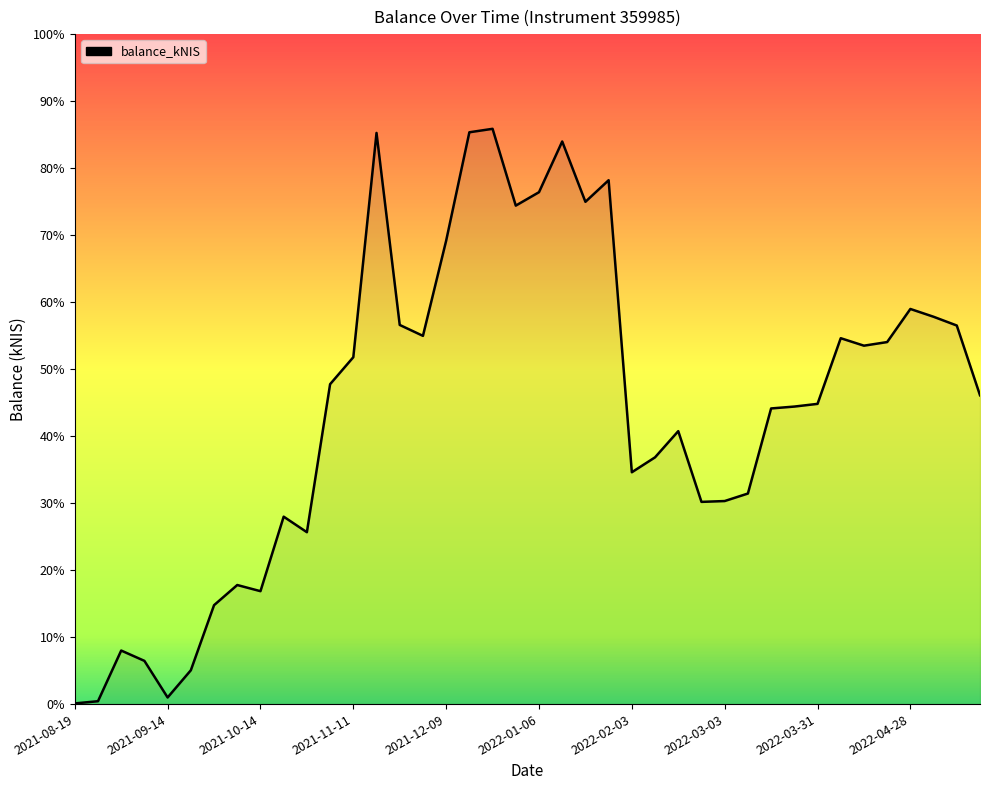

List the labels in order of value, largest first.

2021-12-23, 2021-12-16, 2021-11-18, 2022-01-13, 2022-01-27, 2022-01-06, 2022-01-20, 2021-12-30, 2021-12-09, 2022-04-28, 2022-05-03, 2021-11-25, 2022-05-12, 2021-12-02, 2022-04-07, 2022-04-20, 2022-04-14, 2021-11-11, 2021-11-04, 2022-05-19, 2022-03-31, 2022-03-24, 2022-03-16, 2022-02-17, 2022-02-10, 2022-02-03, 2022-03-10, 2022-03-03, 2022-02-24, 2021-10-21, 2021-10-28, 2021-10-07, 2021-10-14, 2021-09-30, 2021-09-02, 2021-09-09, 2021-09-23, 2021-09-14, 2021-08-26, 2021-08-19